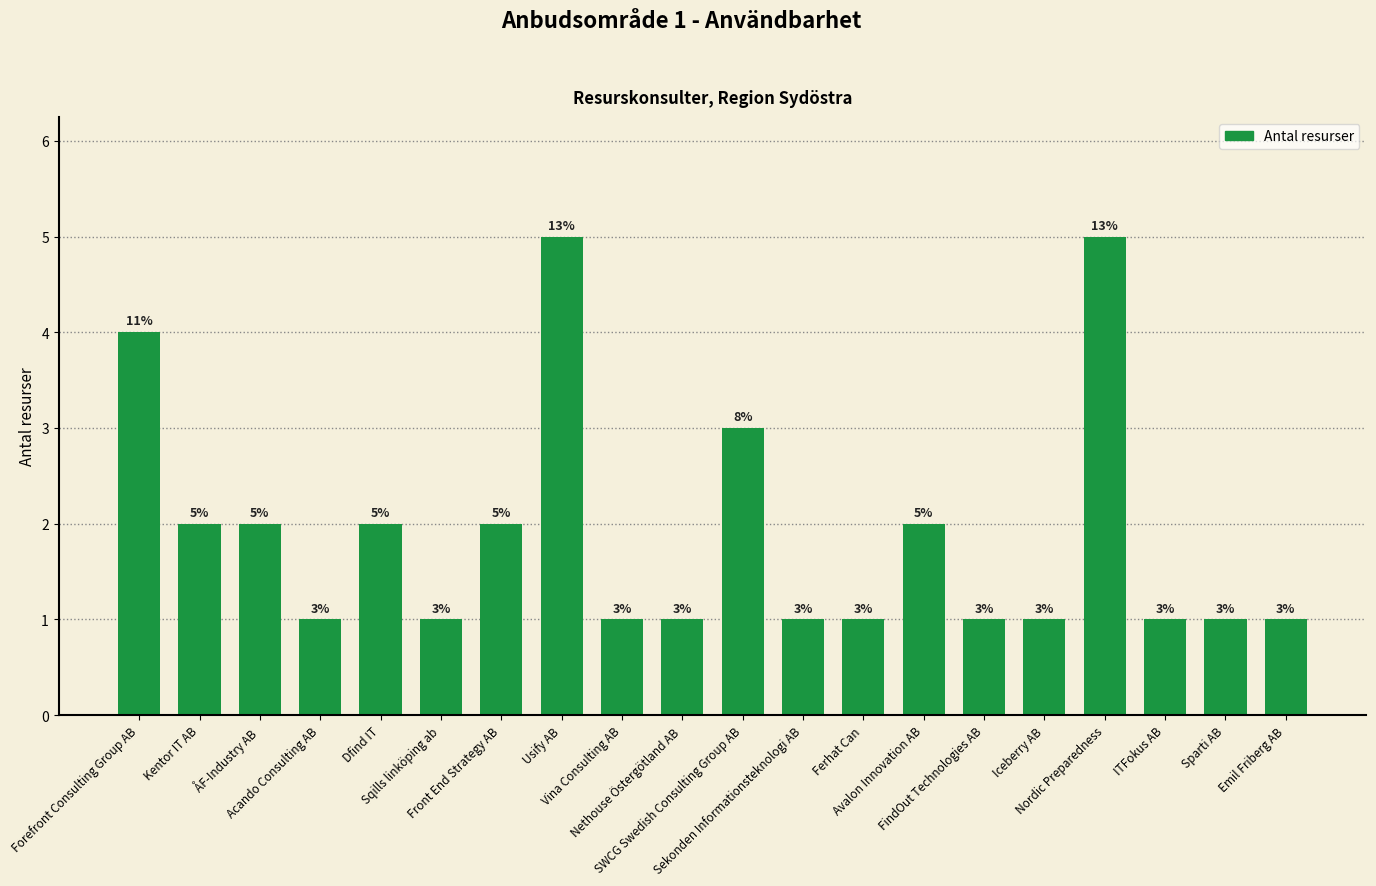

What value does the data have at Dfind IT?

2